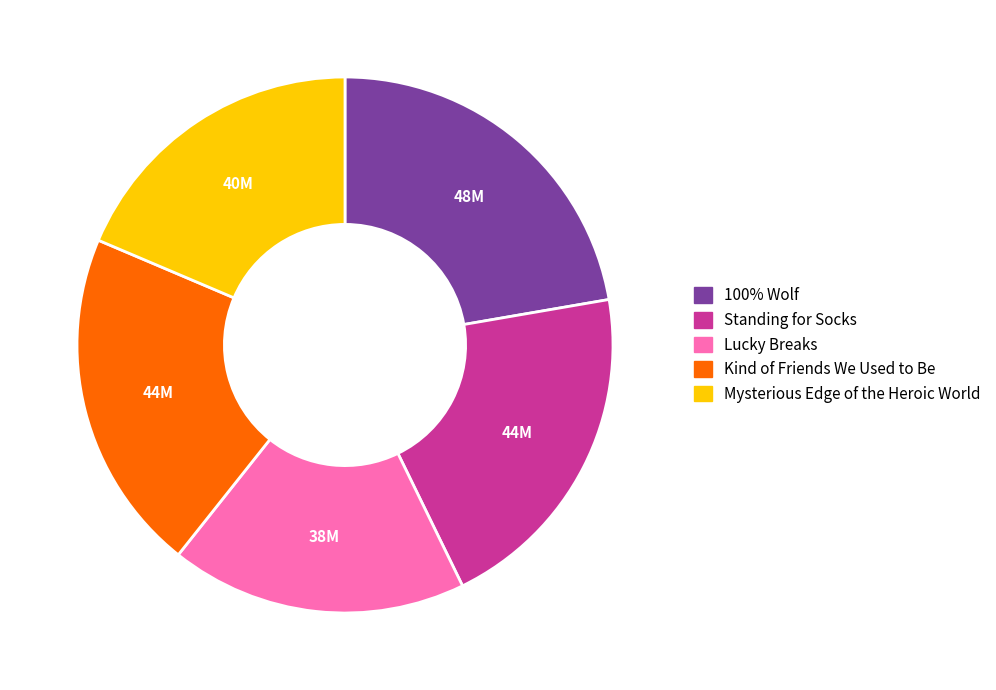

Is the sum of Mysterious Edge of the Heroic World and 100% Wolf greater than half?

No